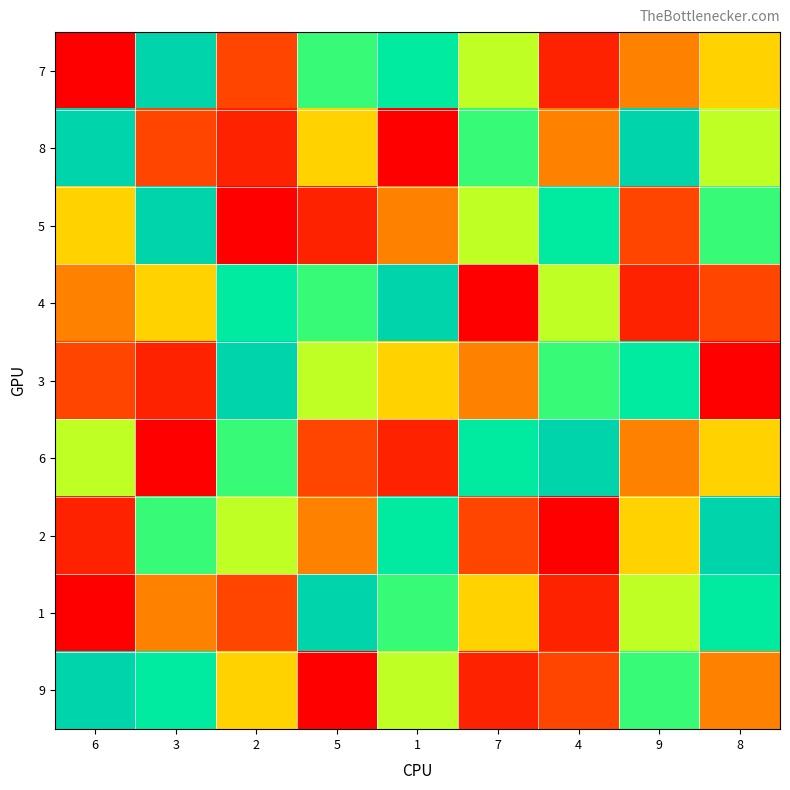

At which category is the sum across all series the highest?

1